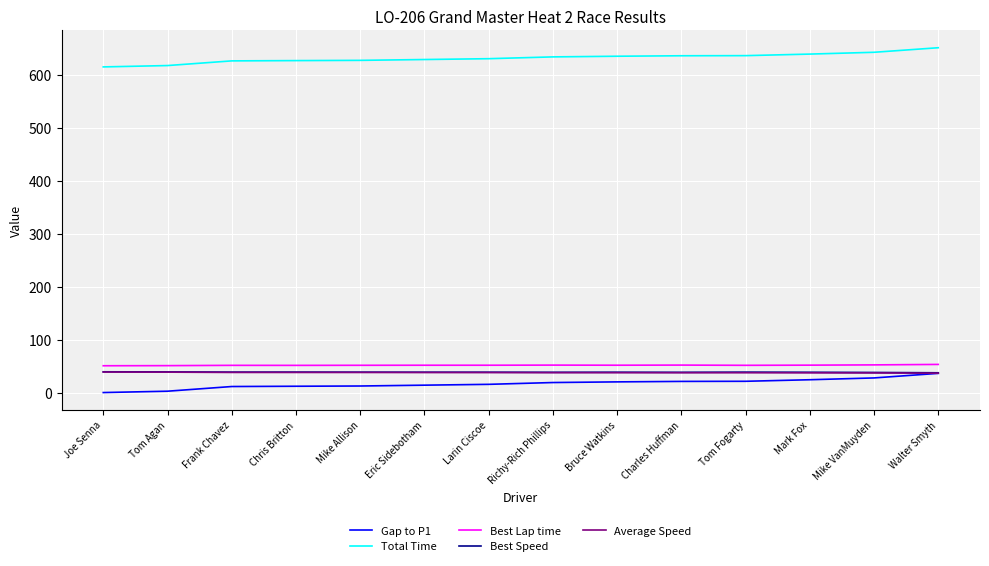

At how many categories does at least one series exceed 426?

14